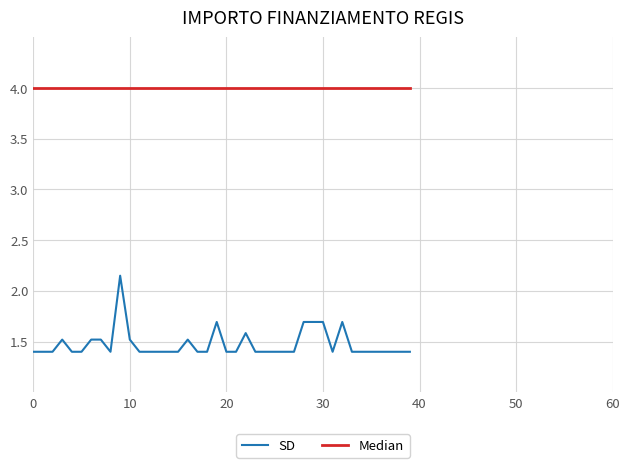

Which series has the largest total across all categories?

Median